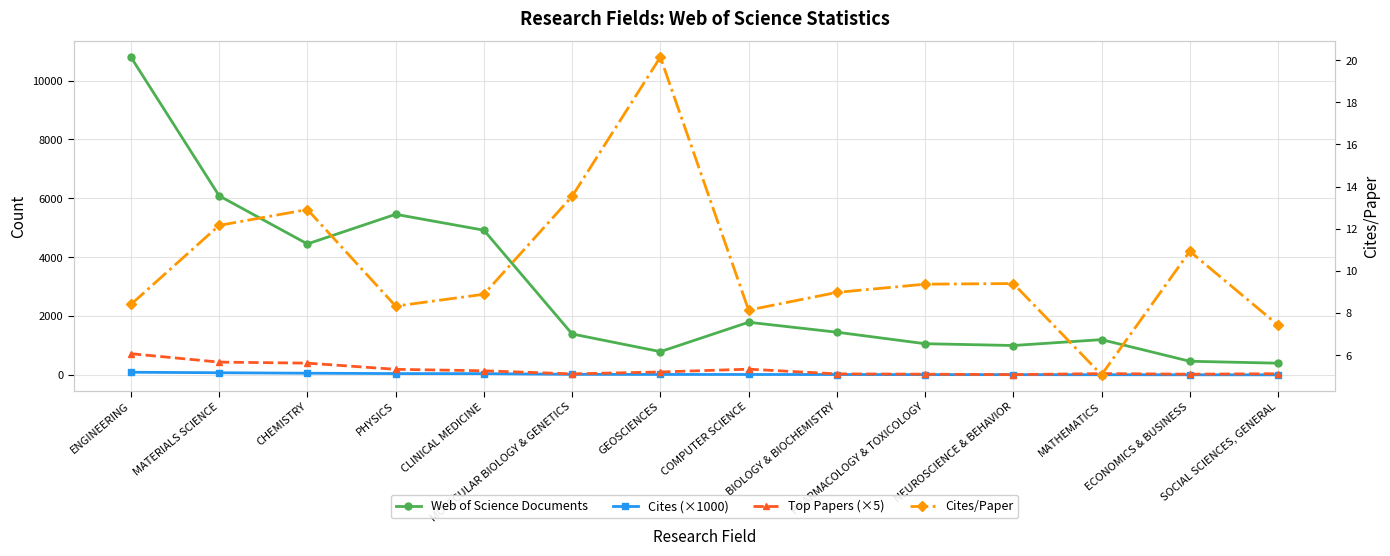

What are all the series names shown in the legend?

Web of Science Documents, Cites (×1000), Top Papers (×5), Cites/Paper